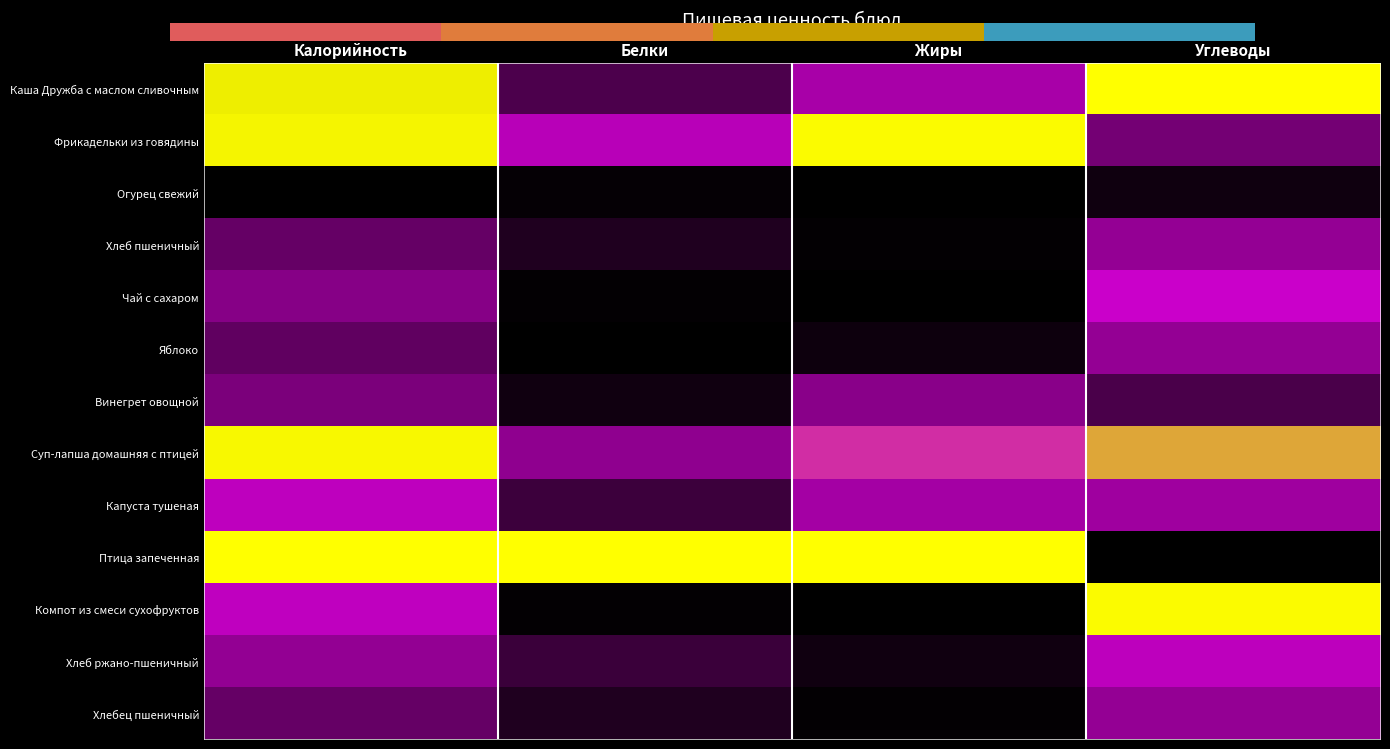

What is the spread (max minus min) of values at Жиры?

1.0